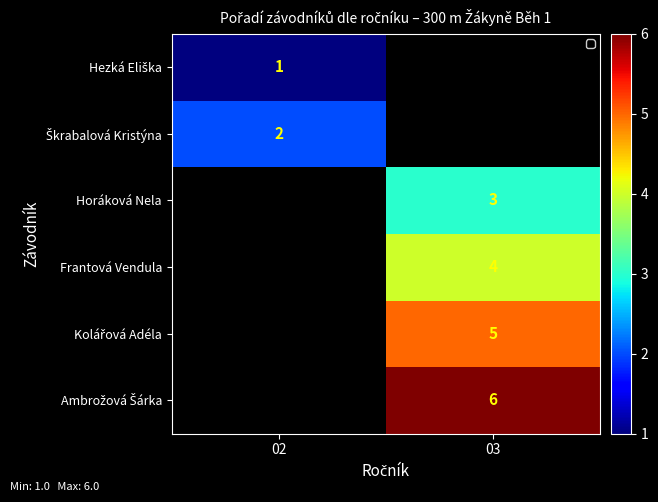

The Frantová Vendula series shows 4 at 03. True or false?

True